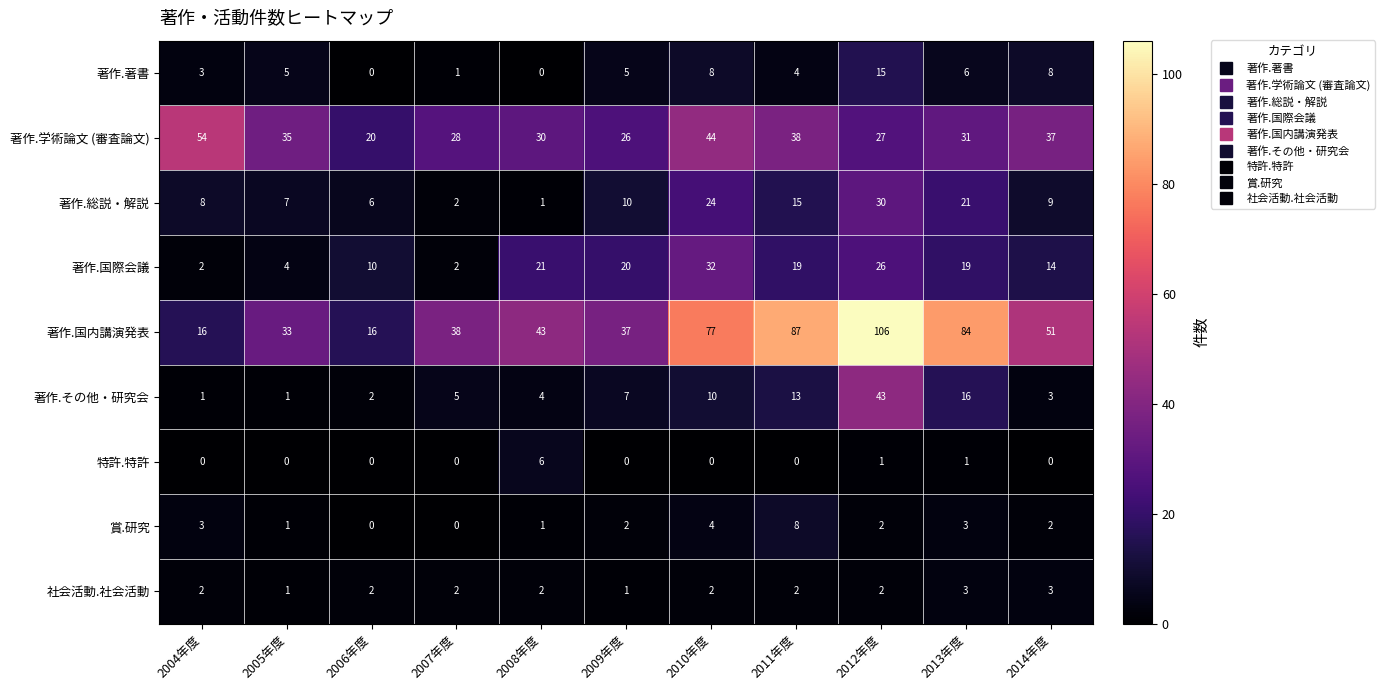

Which series has the largest total across all categories?

著作.国内講演発表